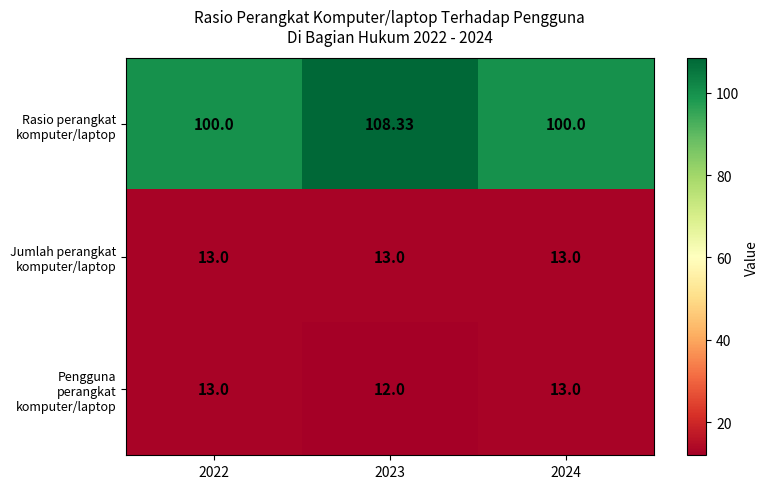

Is the value of Rasio perangkat komputer/laptop at 2022 greater than the value of Jumlah perangkat komputer/laptop at 2024?

Yes